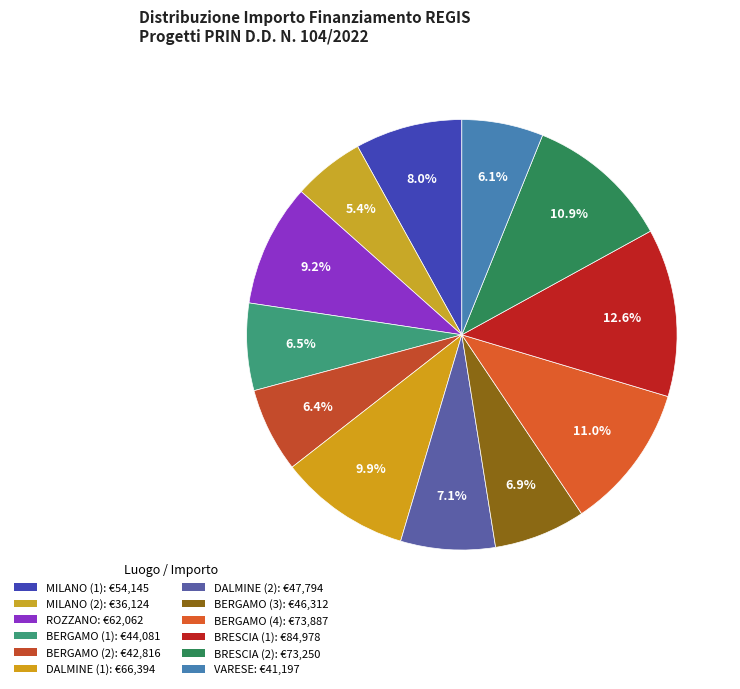

How many slices are in this pie chart?

12